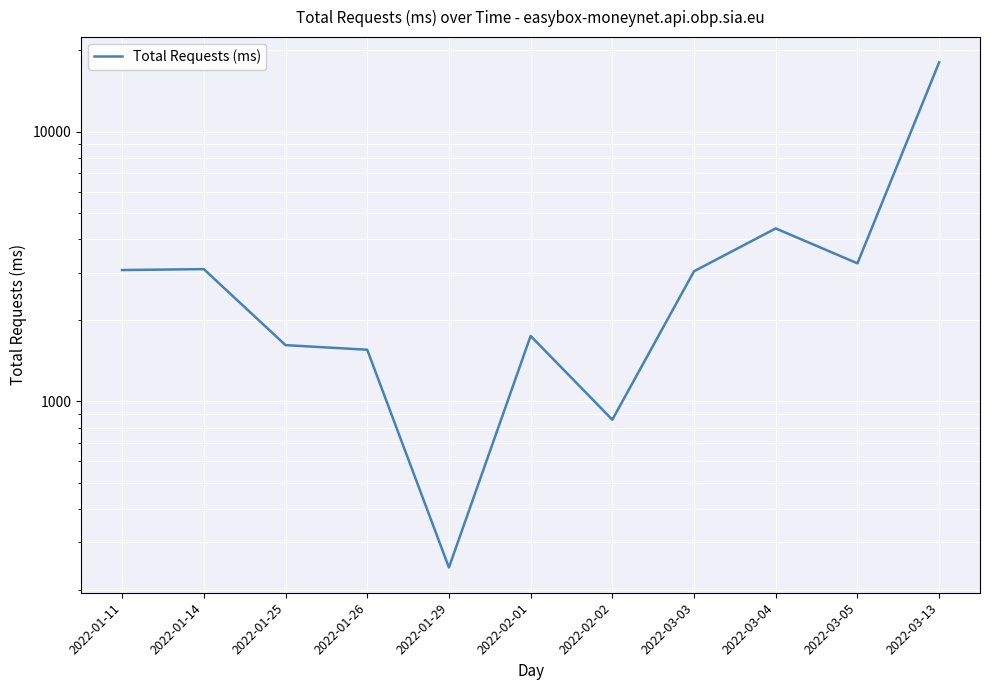

Reading left to right, list all the values displayed in this chart.

3069.0	3093.5	1617.0	1554.5	242.3	1749.0	855.5	3038.0	4378.0	3250.0	18067.0